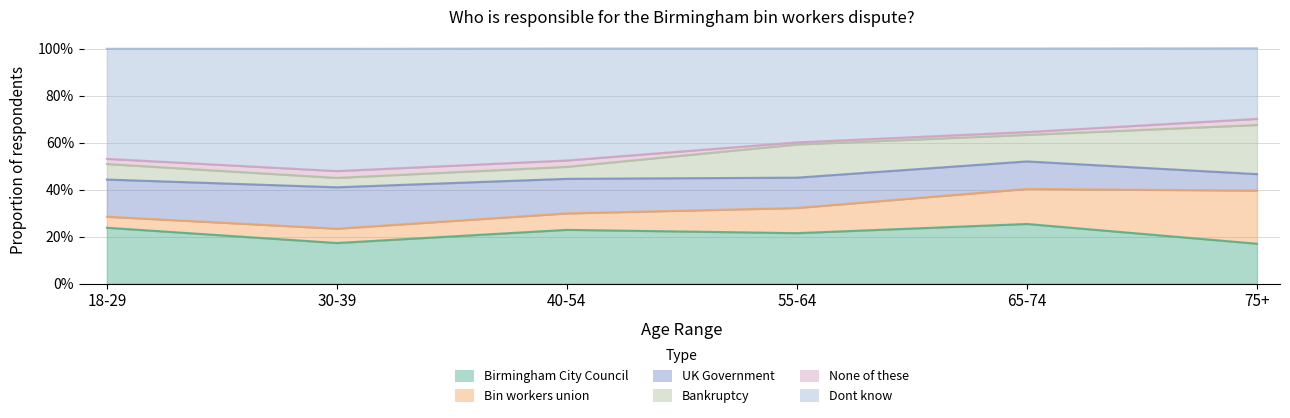

Is the value of None of these at 30-39 greater than the value of Bankruptcy at 55-64?

No